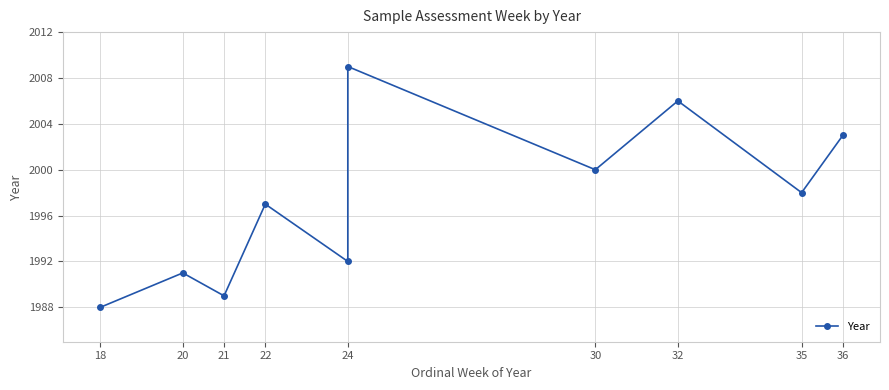

The chart shows a value of 2613 at 20. True or false?

False